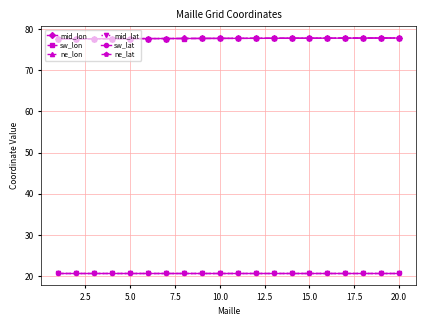

What is the smallest value displayed?

20.8